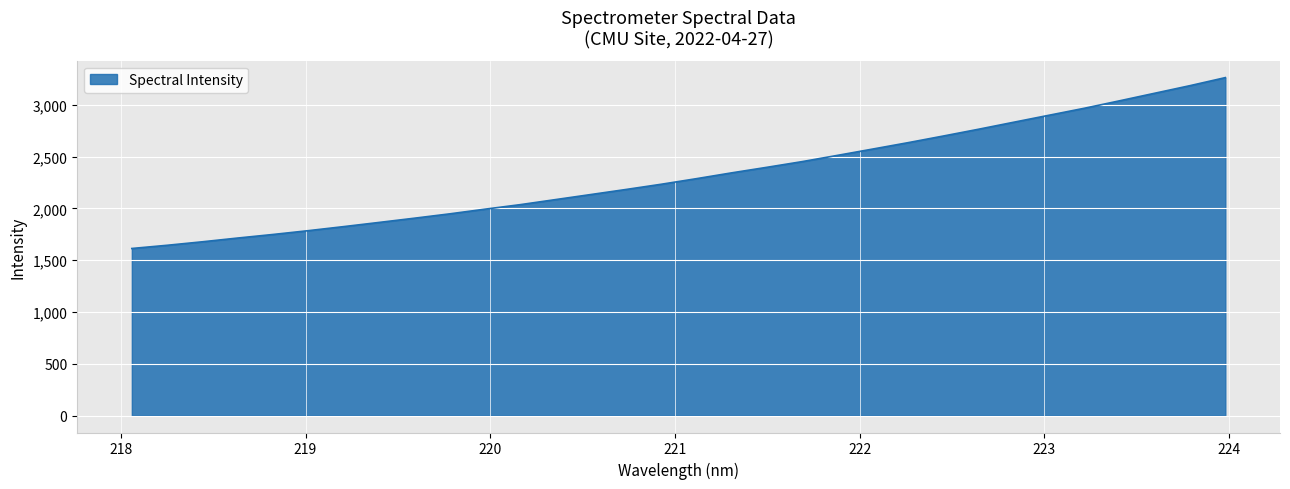

What is the difference between the maximum and minimum values?

1649.9